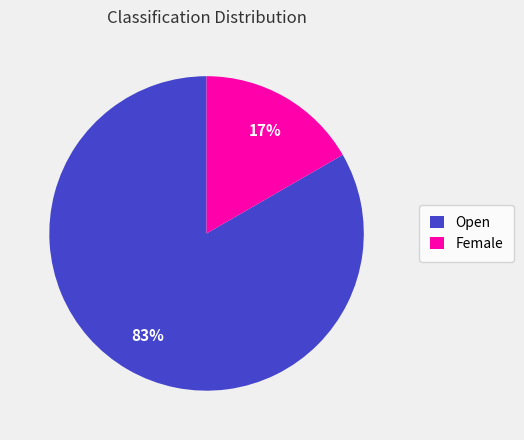

To the nearest percent, what percentage of the pie is Open?

83%